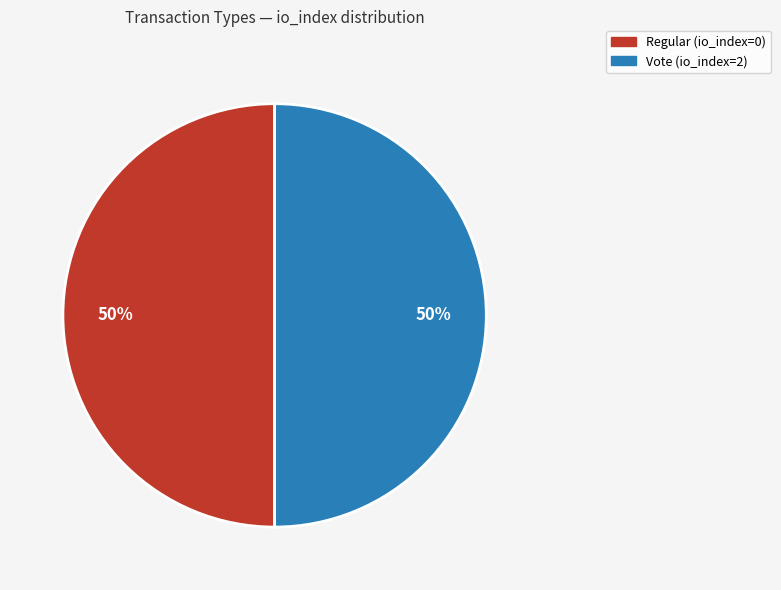

True or false: Regular accounts for 1% of the total.

False